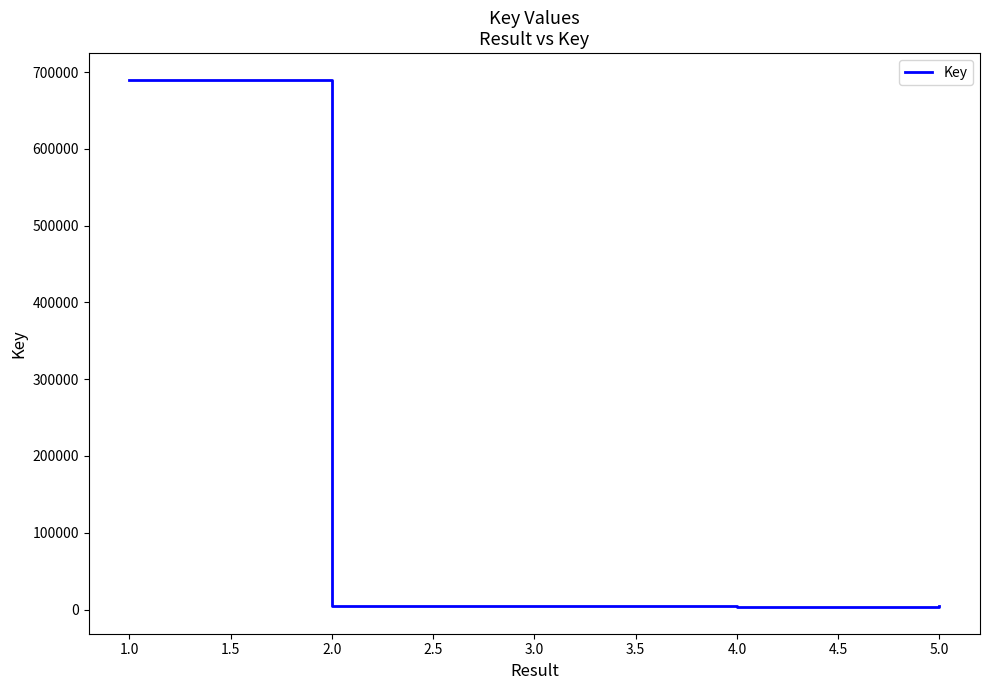

What is the maximum value shown in the chart?

690233